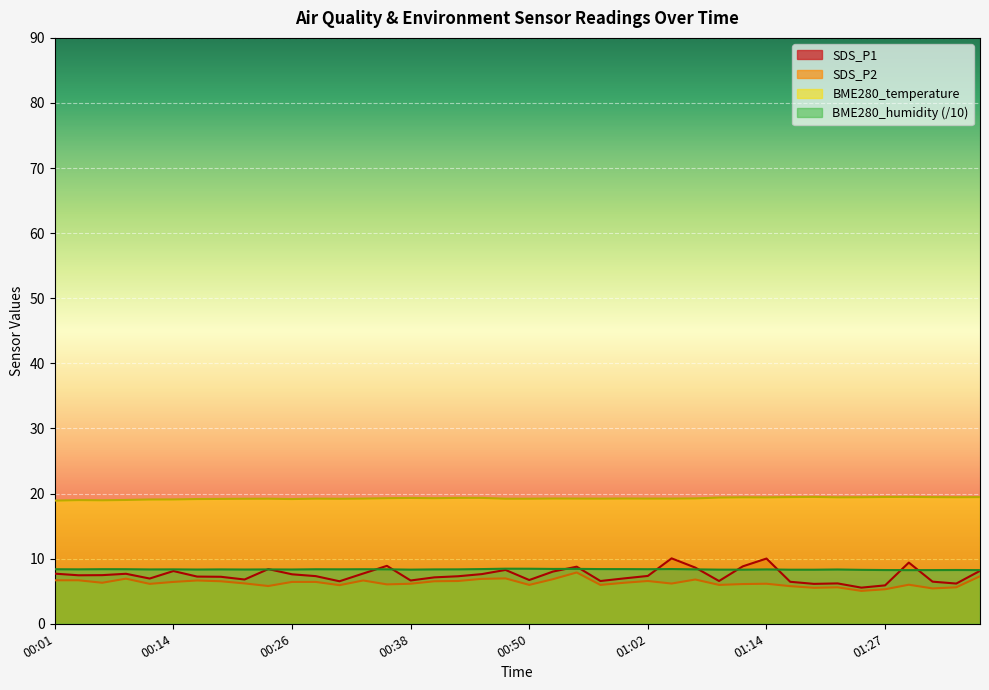

What is the difference between the second highest and minimum values in the SDS_P1 series?

4.5